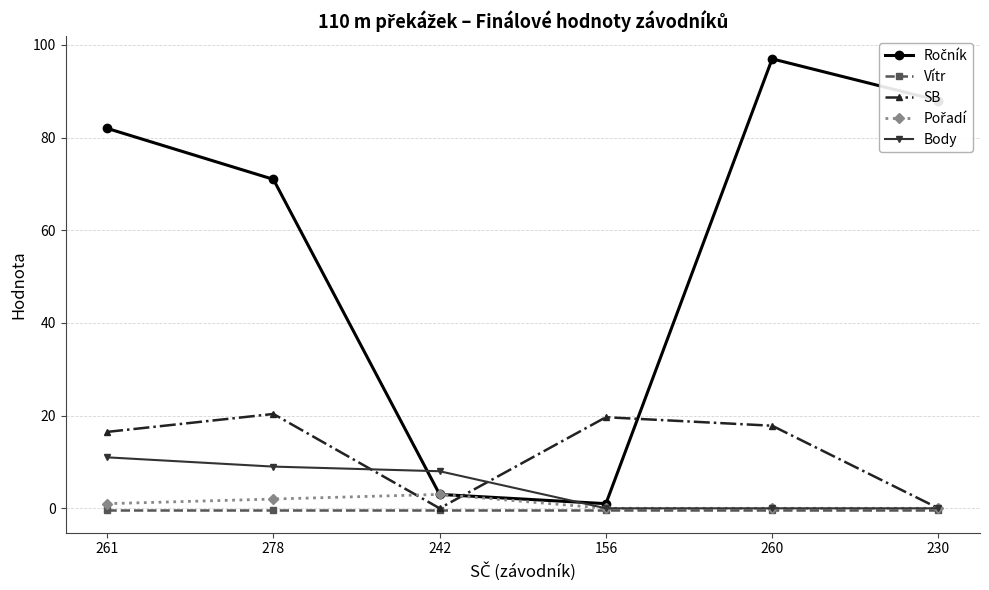

The value of SB at 156 is 19.7. True or false?

True